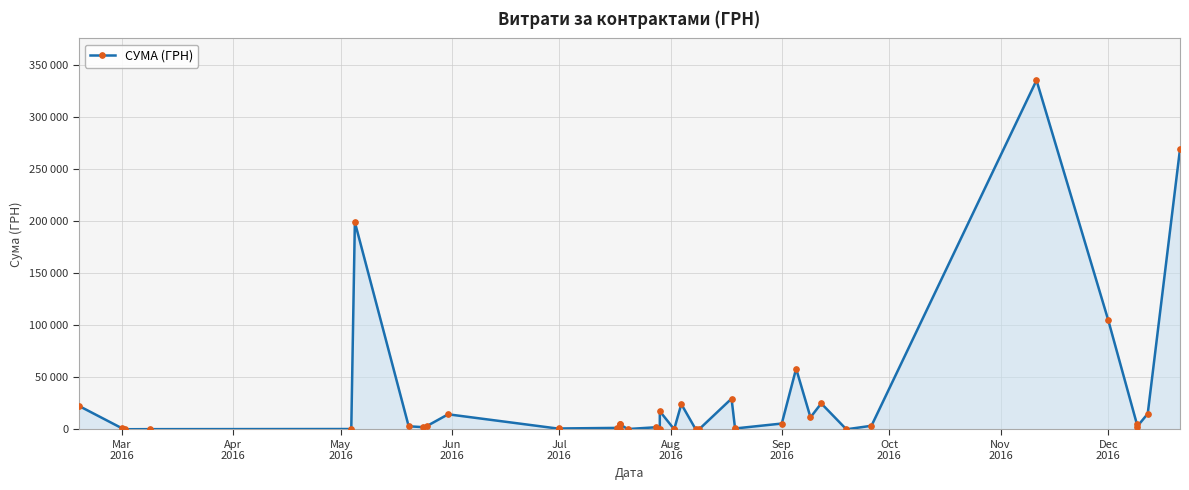

The value at Mar
2016 is 22732.8. True or false?

True